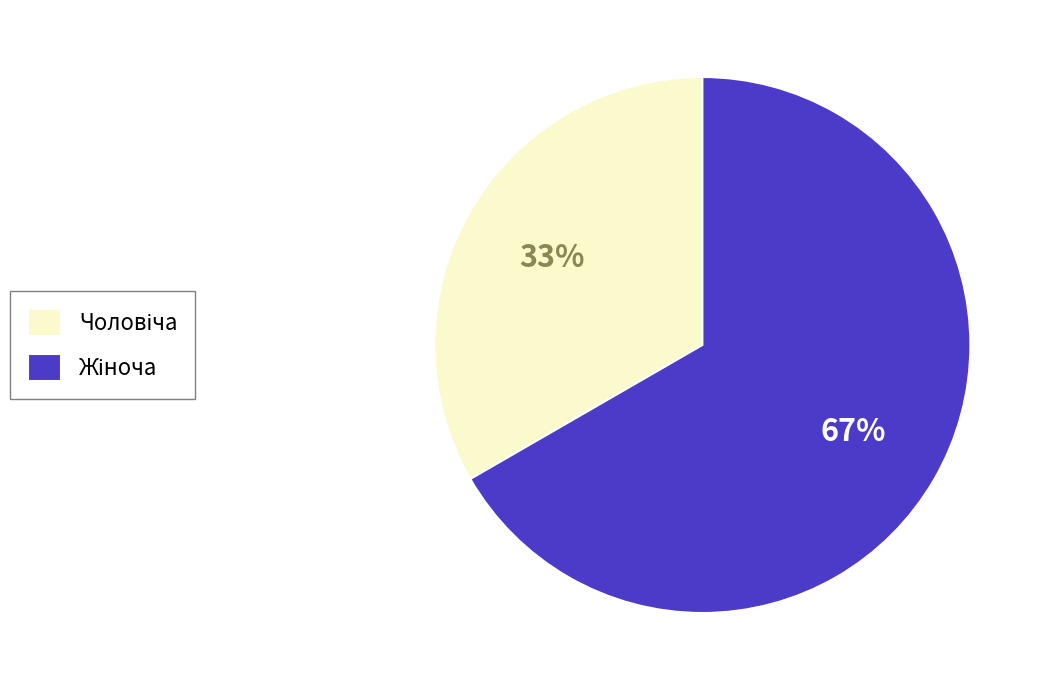

To the nearest percent, what is the average slice percentage?

50%